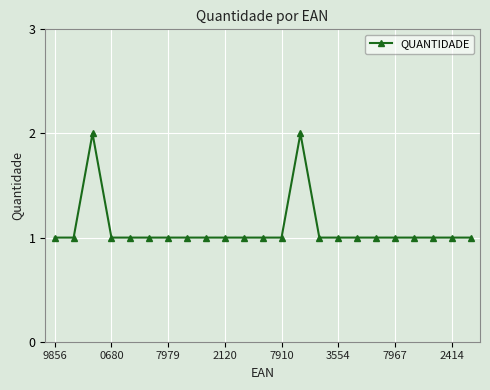

True or false: there are more than 0 points higher than both neighbors.

True